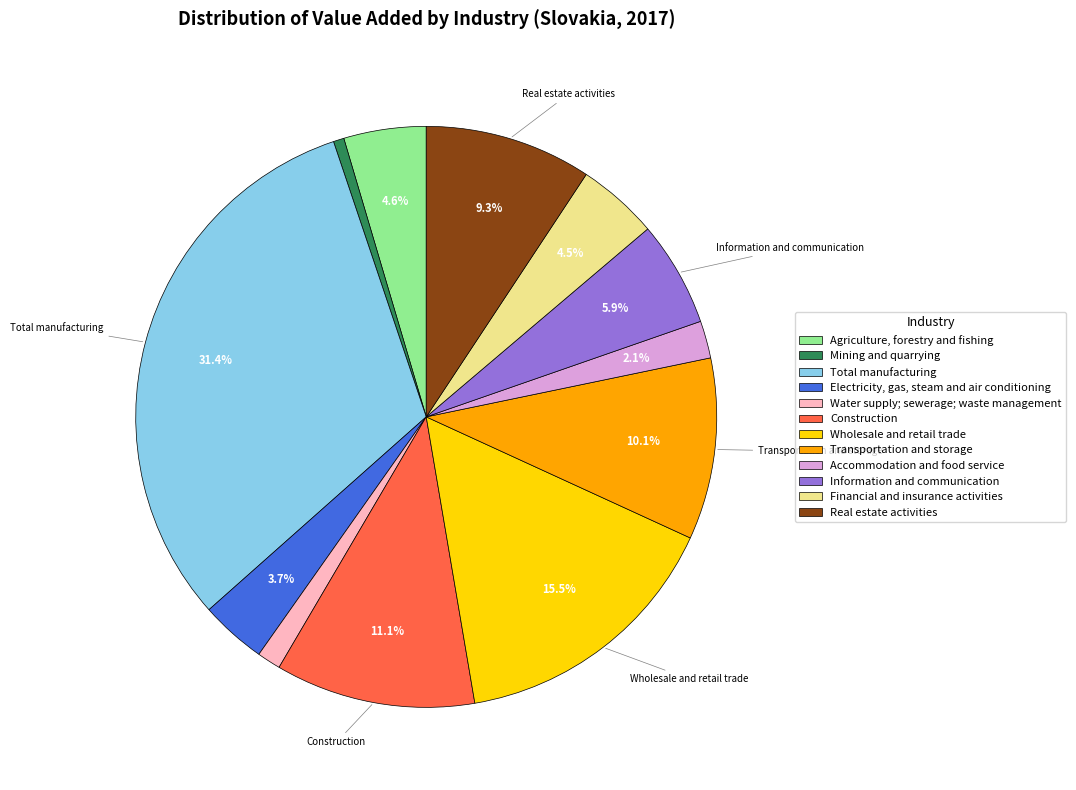

How many segments does this pie chart have?

12